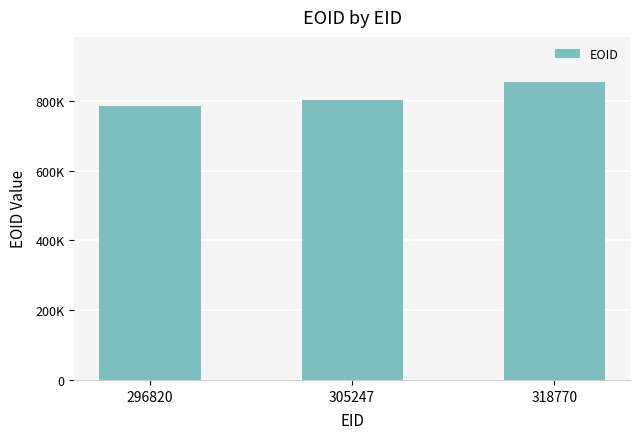

List the labels in order of value, smallest first.

296820, 305247, 318770